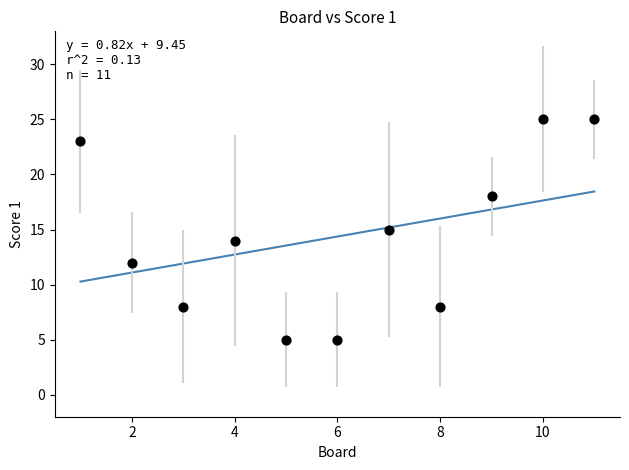

What is the range of X values (max minus min)?

10